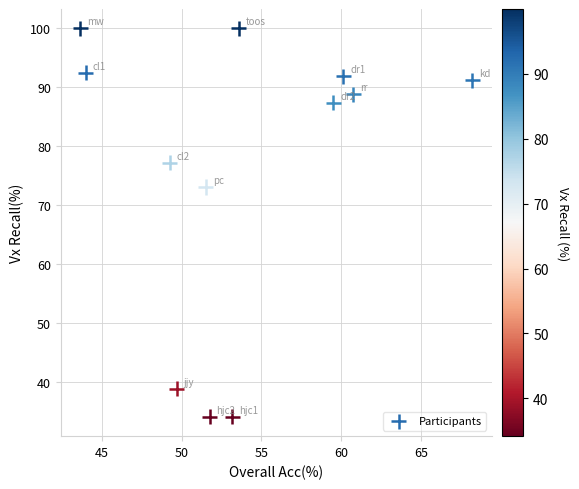

What Y value in the scatter plot is closest to 67?

73.1